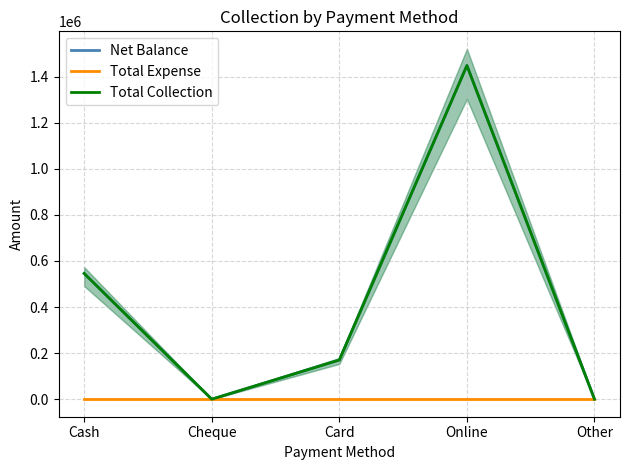

At Cheque, list the series in order from smallest to largest.

Net Balance, Total Expense, Total Collection